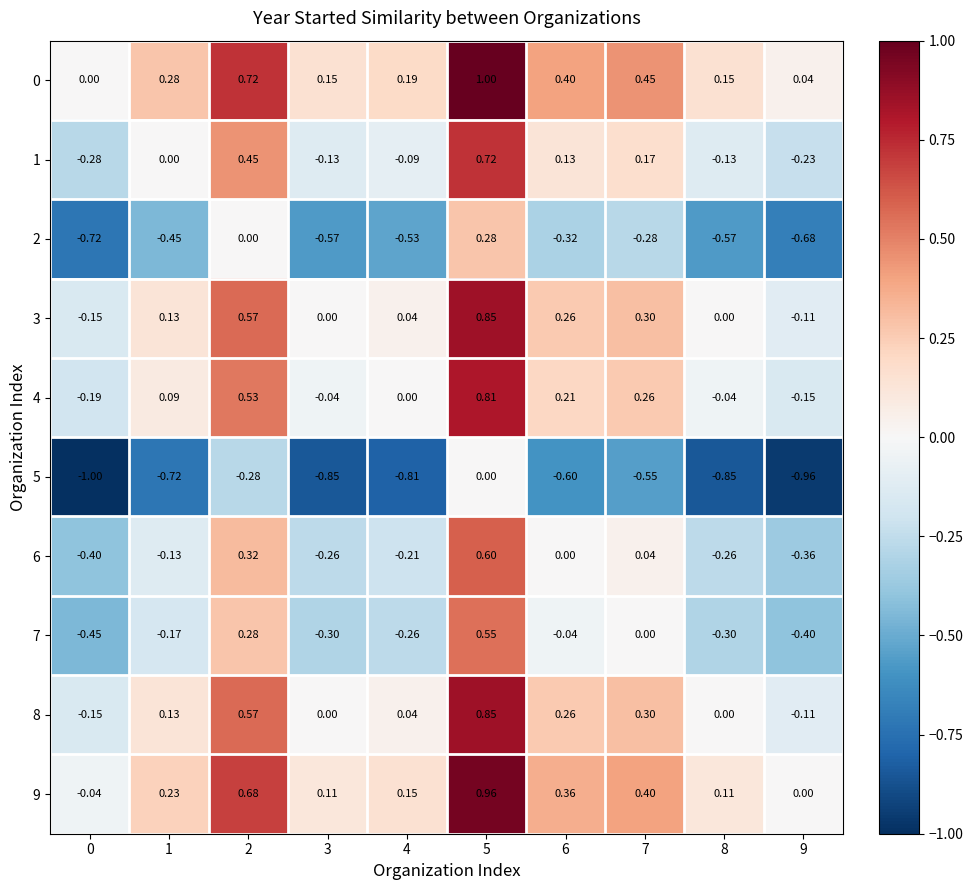

Is the value of 9 at 7 greater than the value of 1 at 0?

Yes